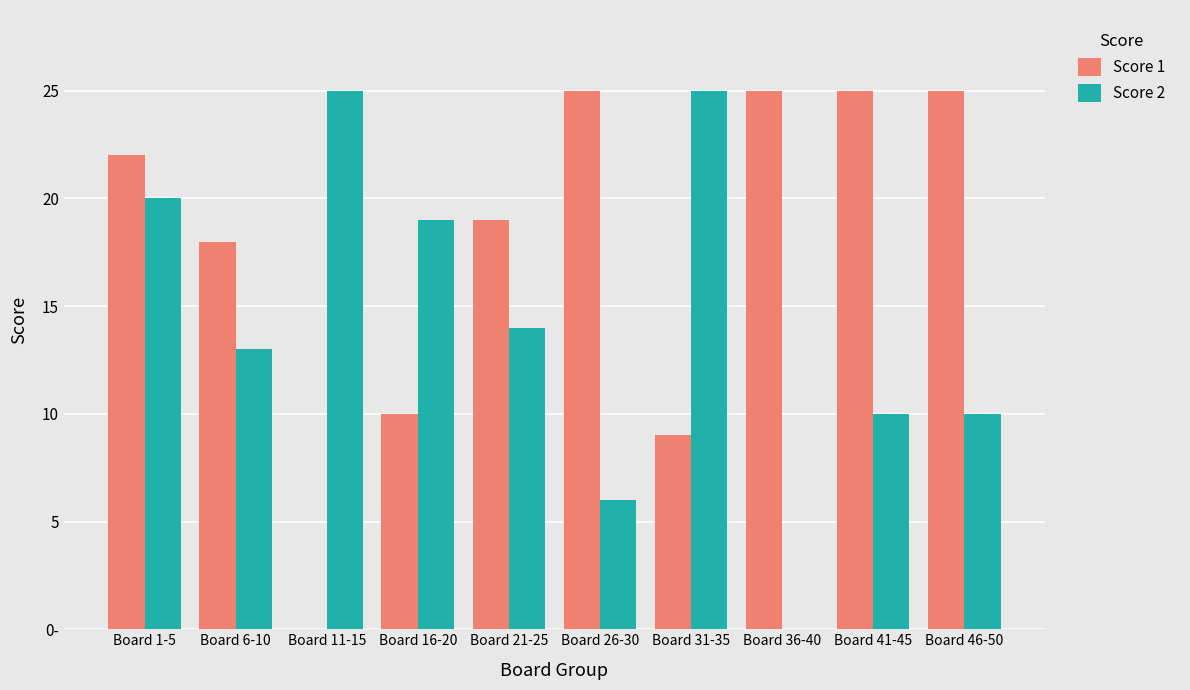

What is the value of the Score 1 bar at the 10th from the left?

25